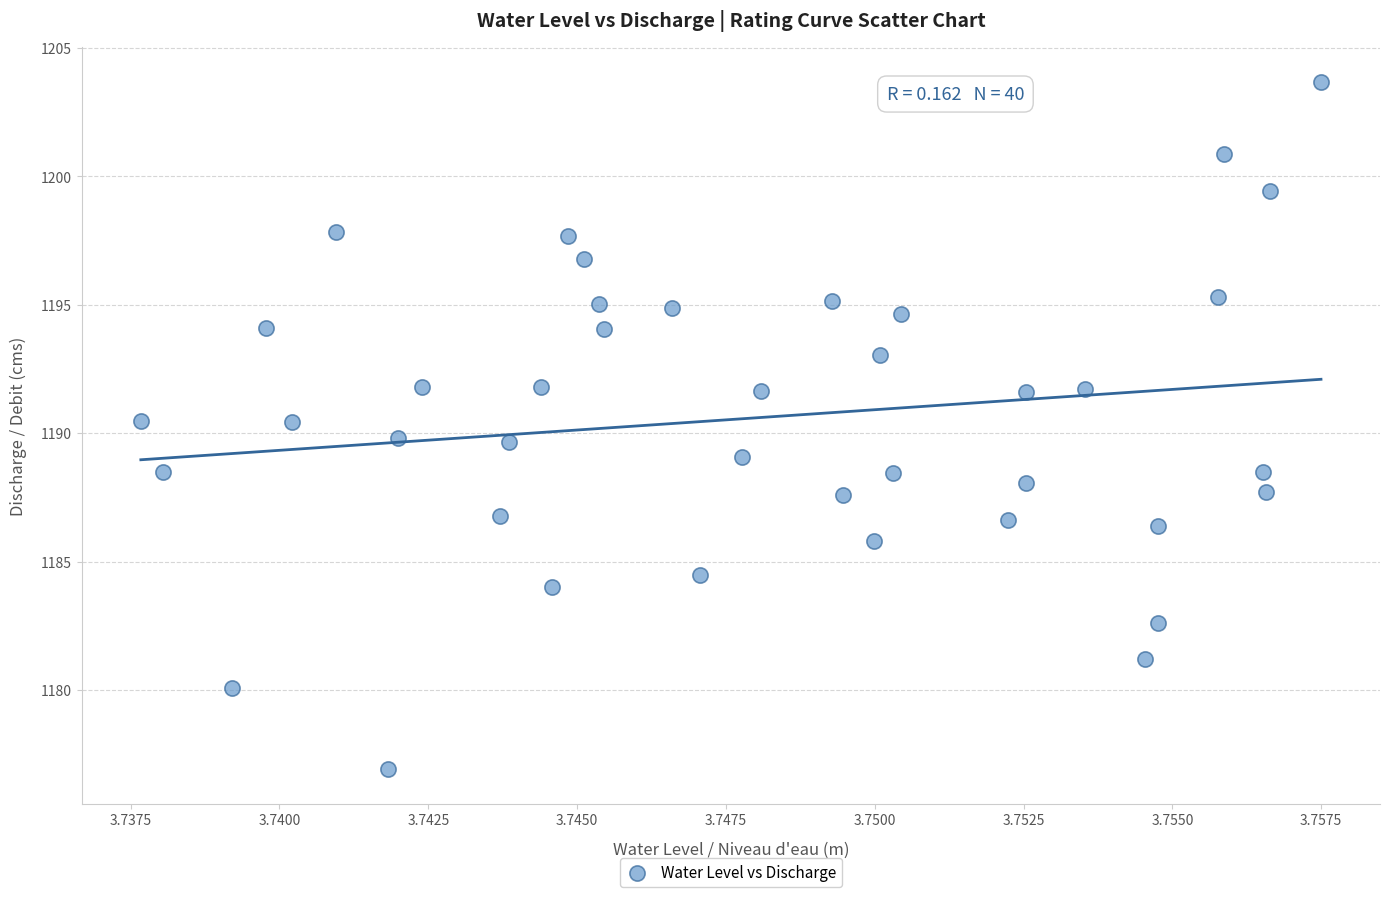

What is the range of Y values (max minus min)?

26.8